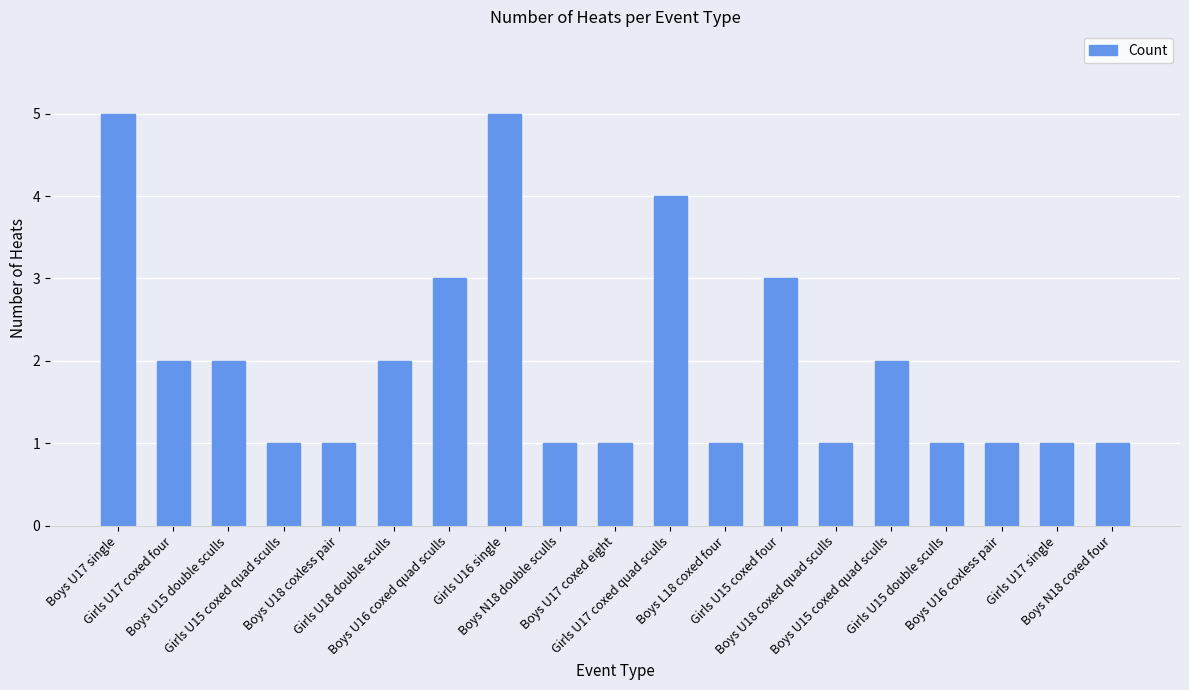

What is the label of the 18th bar from the left?

Girls U17 single